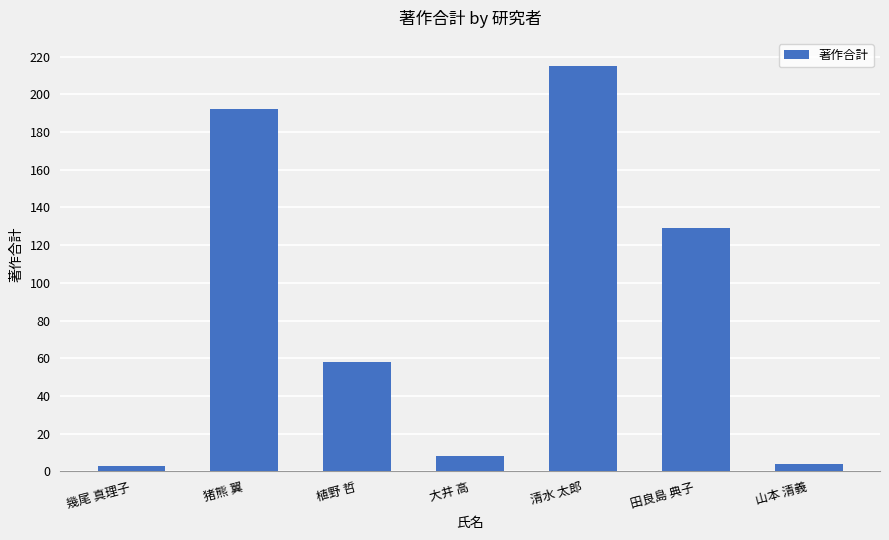

How many data points are less than 58?

3